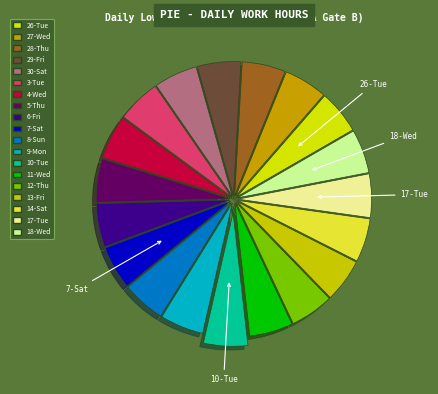

To the nearest percent, what percentage of the pie is 27-Wed?

5%